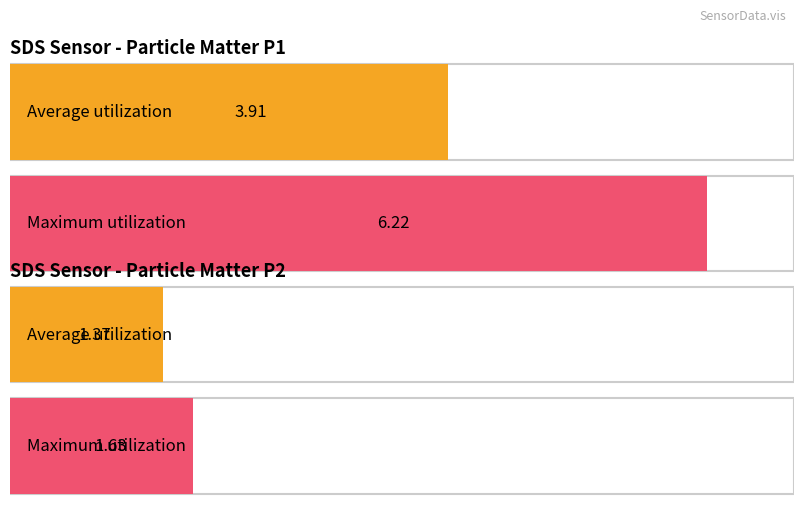

Rank the series by their maximum value, from highest to lowest.

SDS_P1, SDS_P2